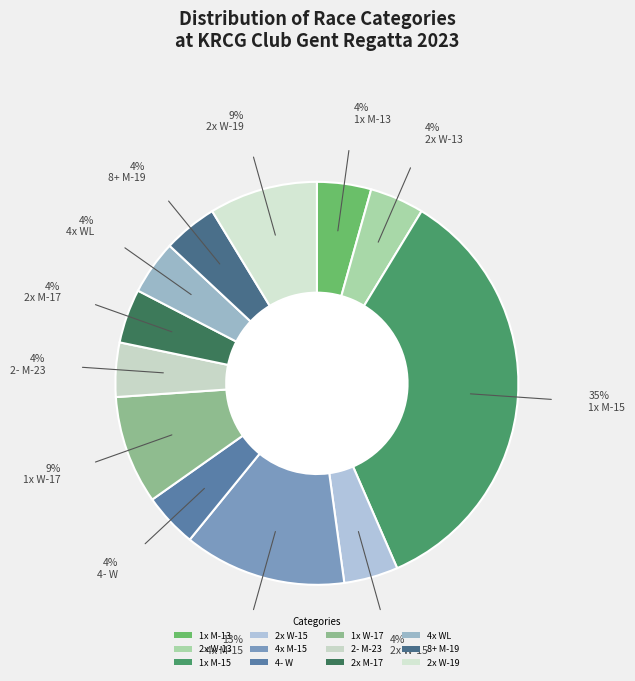

Is 1x M-15 the majority of the pie?

No